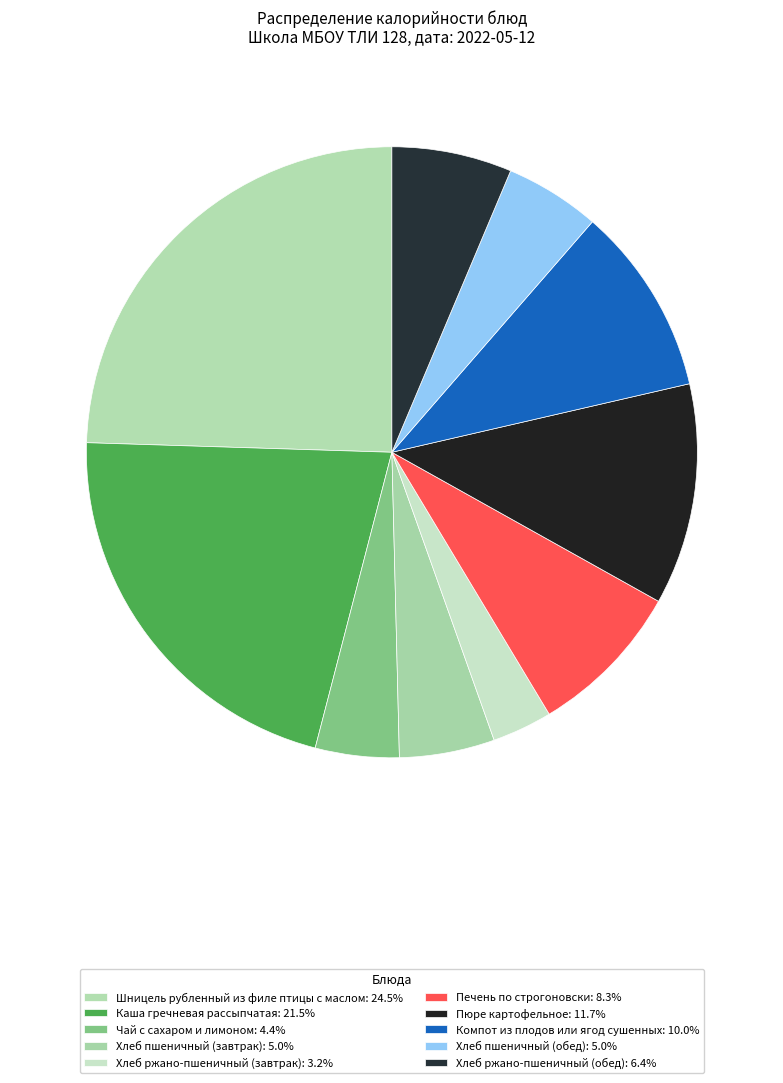

Is there a majority slice in this chart?

No